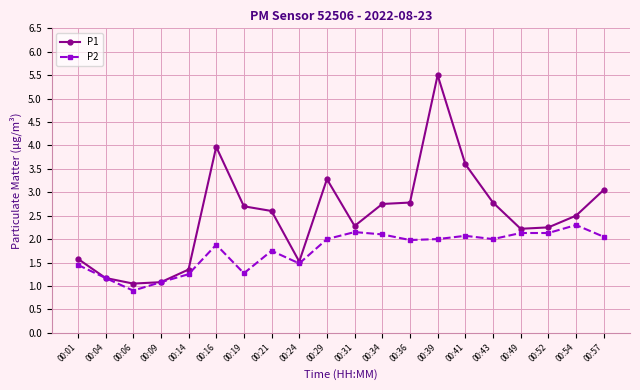

Rank the series by their maximum value, from lowest to highest.

P2, P1